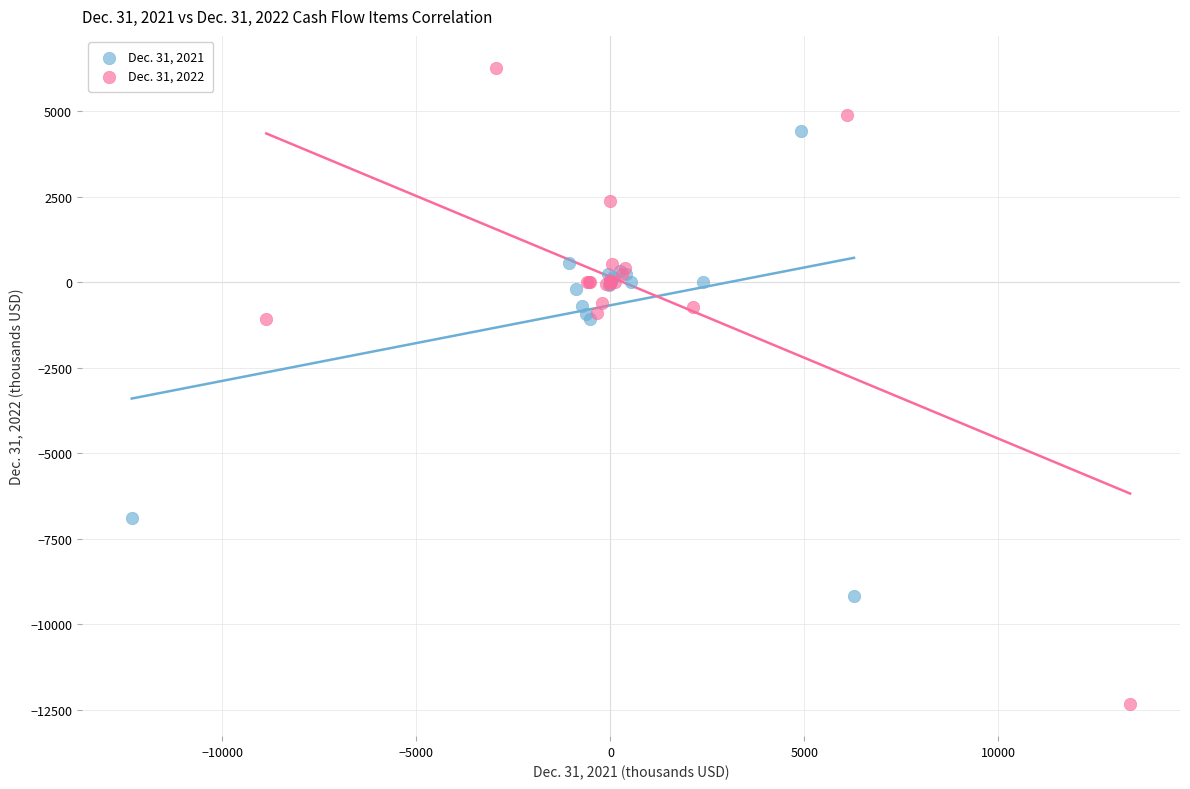

Which series has the widest spread of Y values?

Dec. 31, 2022